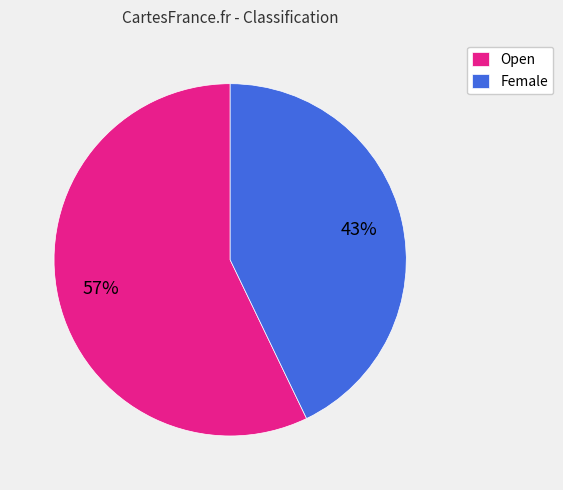

Is it true that Female is 43% of the pie?

True